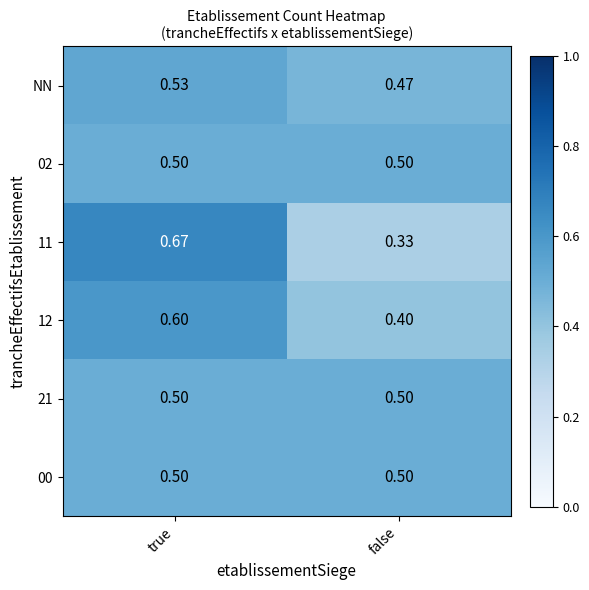

At which category is the sum across all series the highest?

true